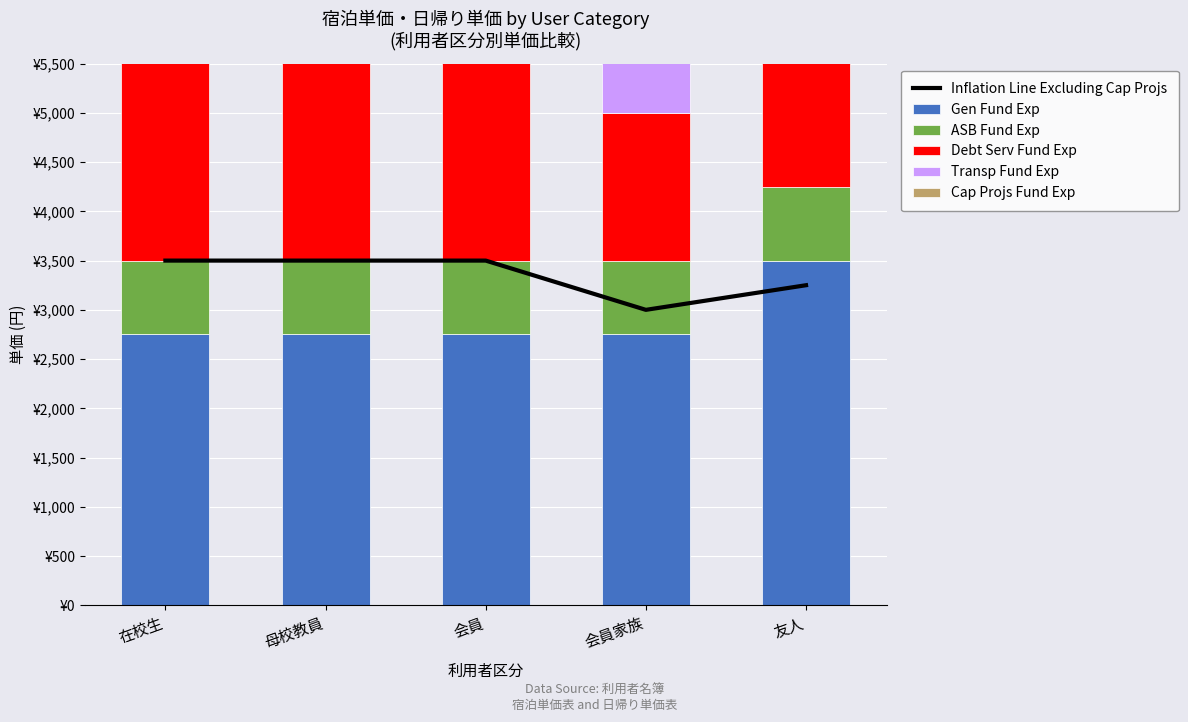

What is the sum of all Transp Fund Exp values?

3750